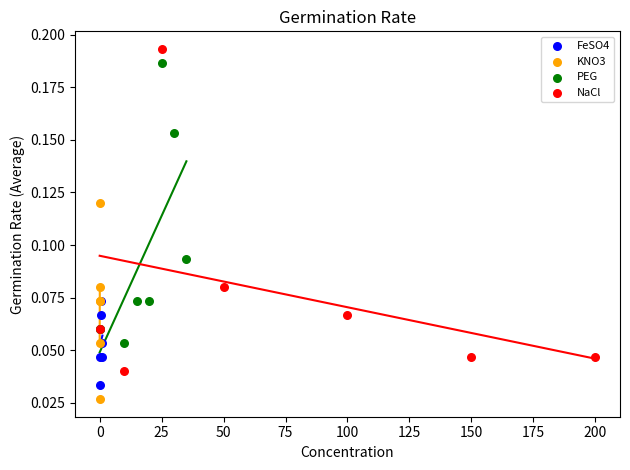

Which series has the largest Y range (max minus min)?

NaCl